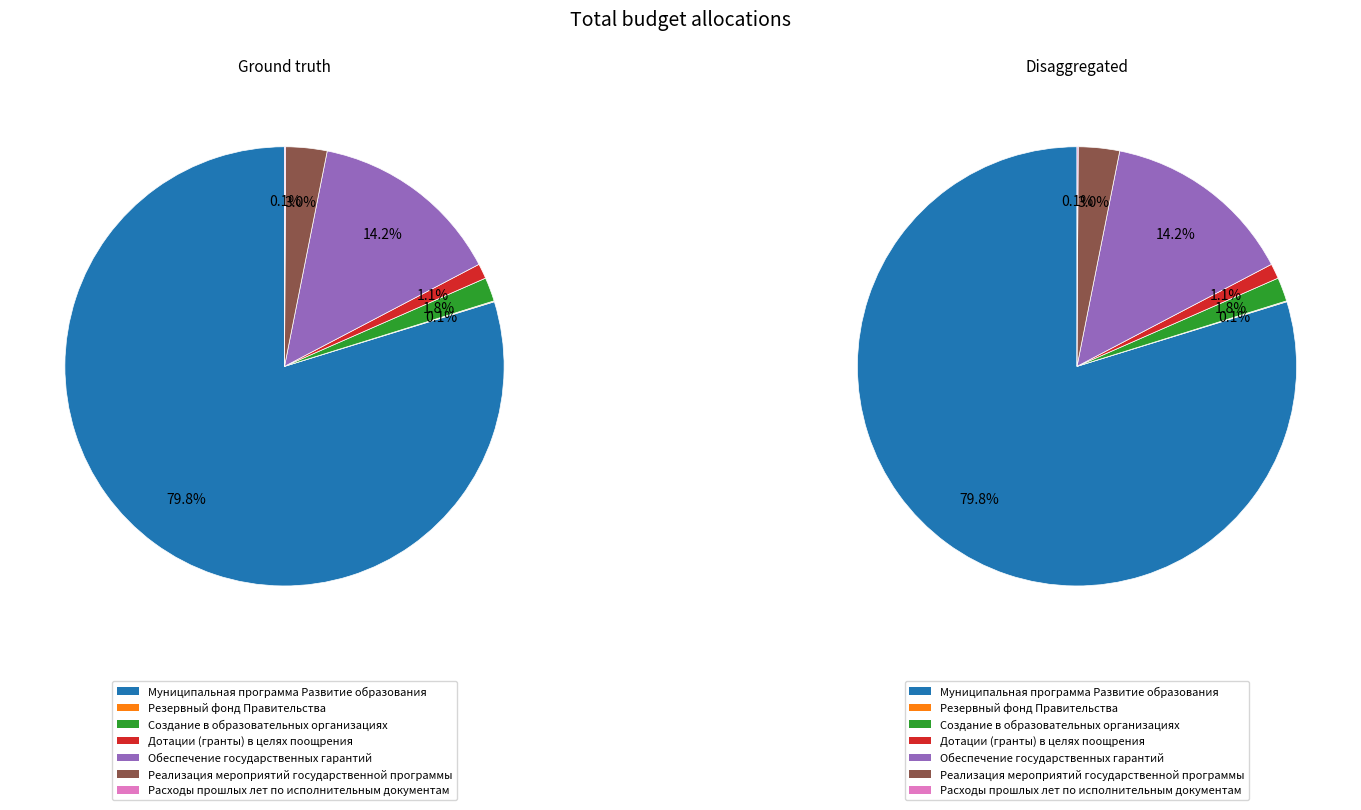

How many slices are in this pie chart?

7